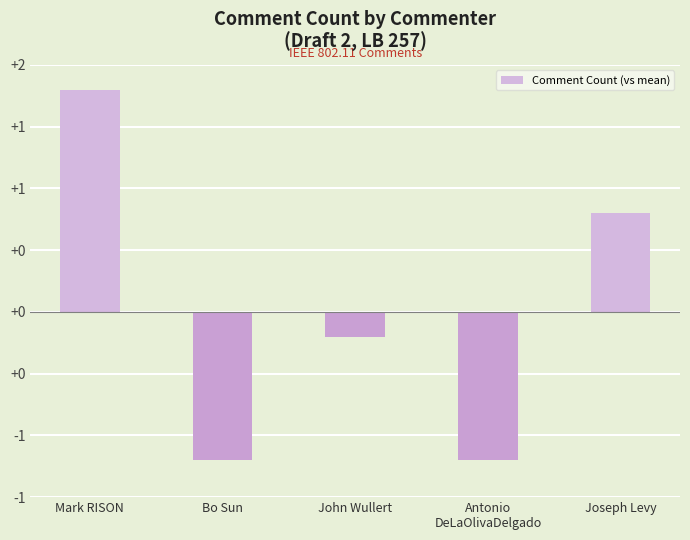

Does the chart contain any negative values?

Yes